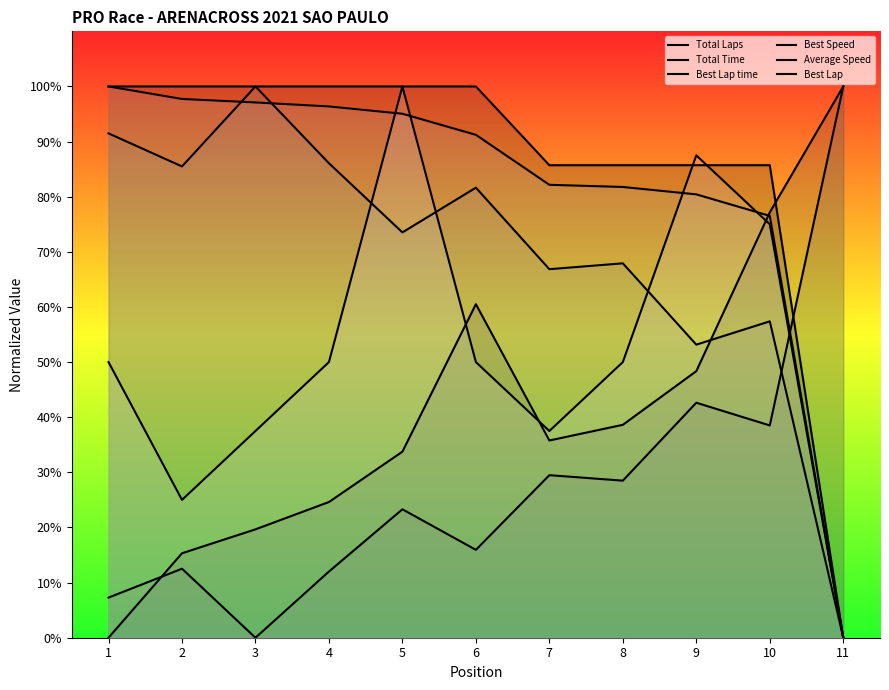

Does the chart have visible grid lines?

No